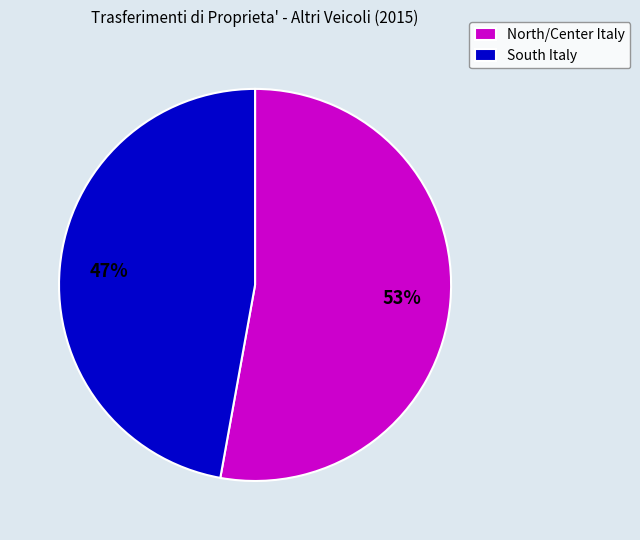

Combined, do South Italy and North/Center Italy account for over 50%?

Yes